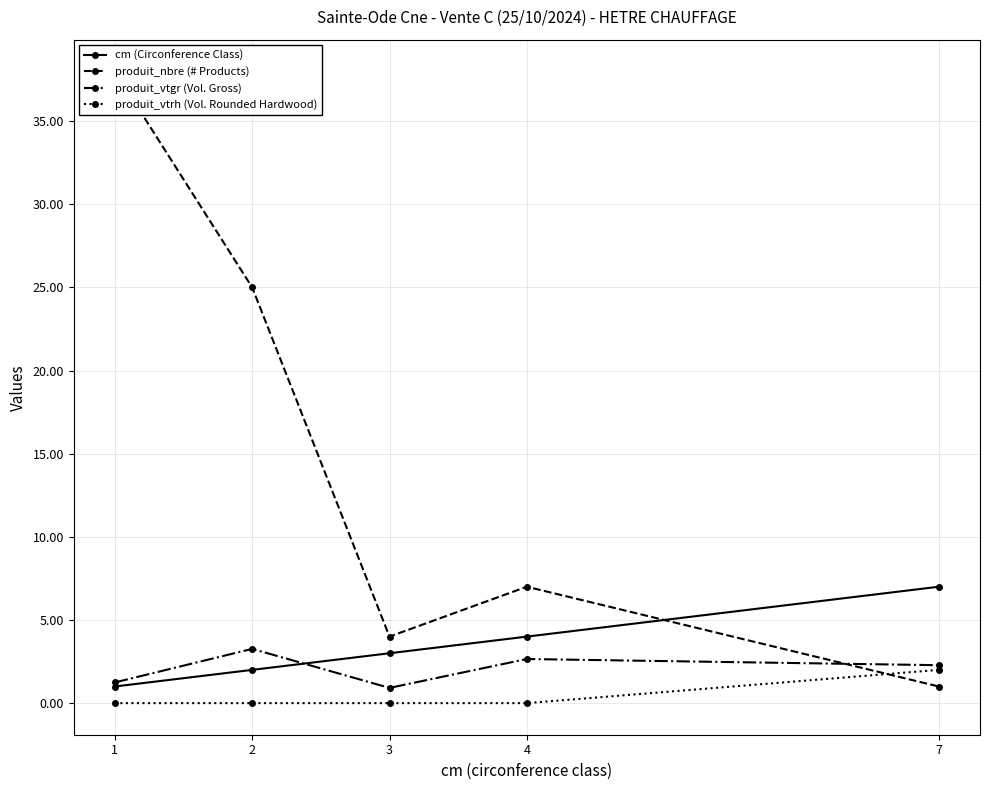

Does the chart display data point markers on the line(s)?

Yes